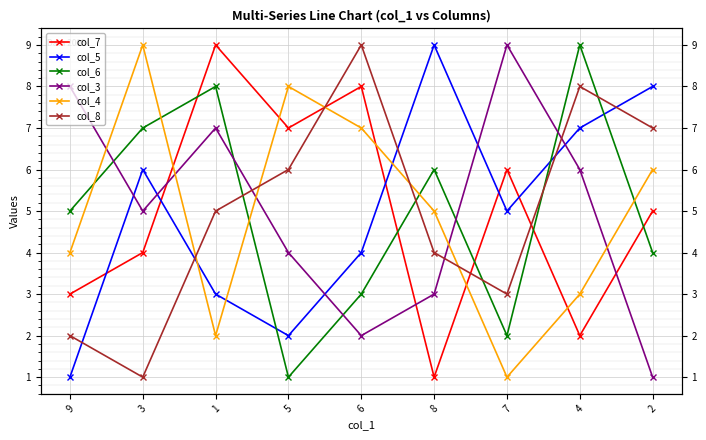

Reading left to right, extract all data points from this chart.

col_7: 3	4	9	7	8	1	6	2	5
col_5: 1	6	3	2	4	9	5	7	8
col_6: 5	7	8	1	3	6	2	9	4
col_3: 8	5	7	4	2	3	9	6	1
col_4: 4	9	2	8	7	5	1	3	6
col_8: 2	1	5	6	9	4	3	8	7